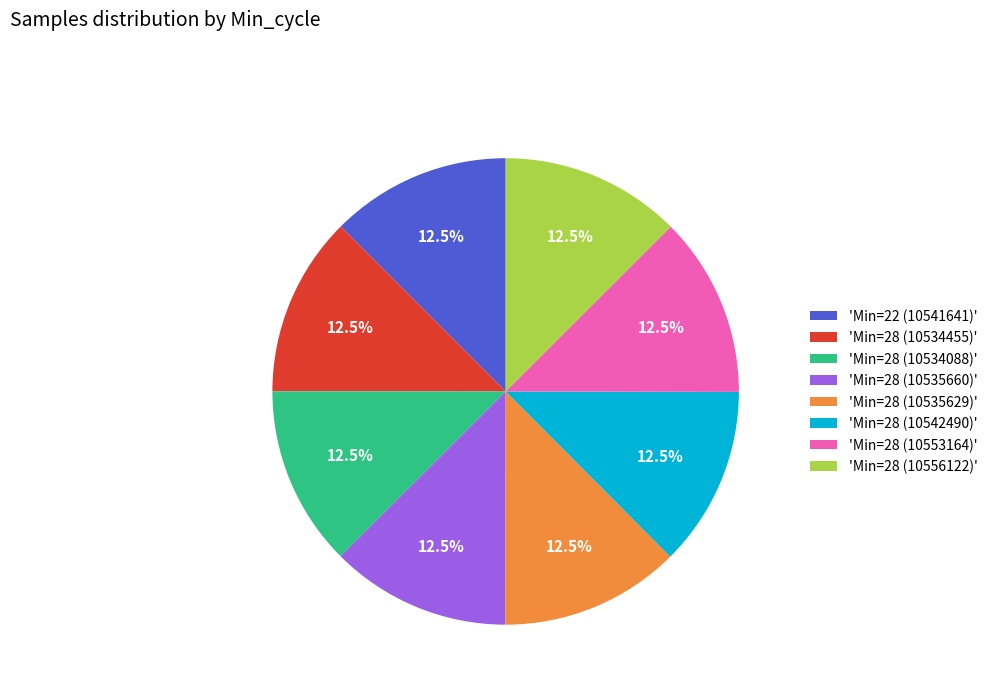

What is the ratio of the value at 'Min=22 (10541641)' to the value at 'Min=28 (10535660)'?

1.0